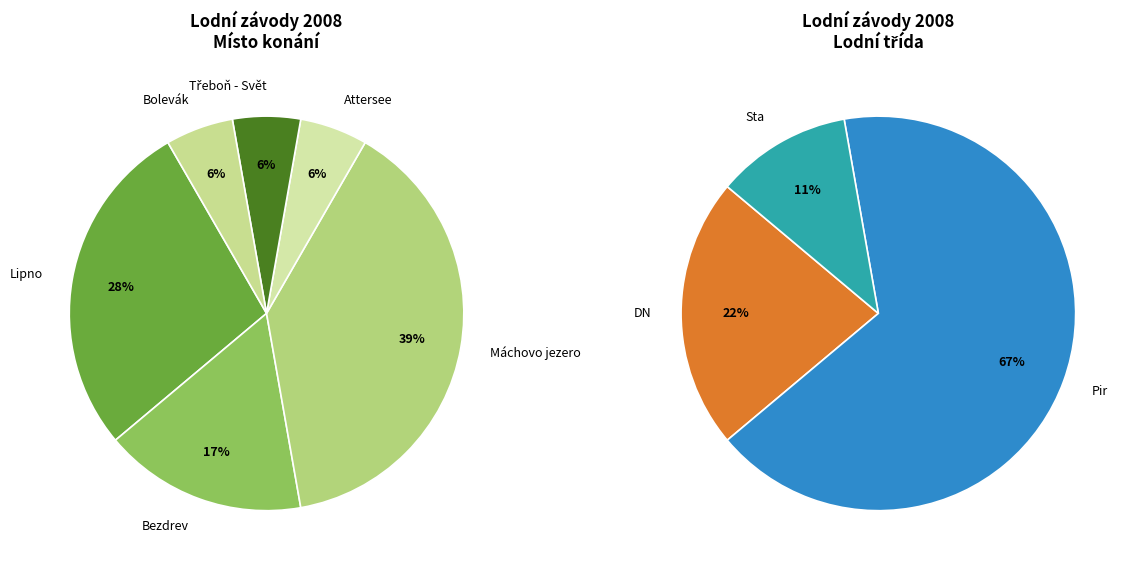

Does Bezdrev represent more than half of the total?

No